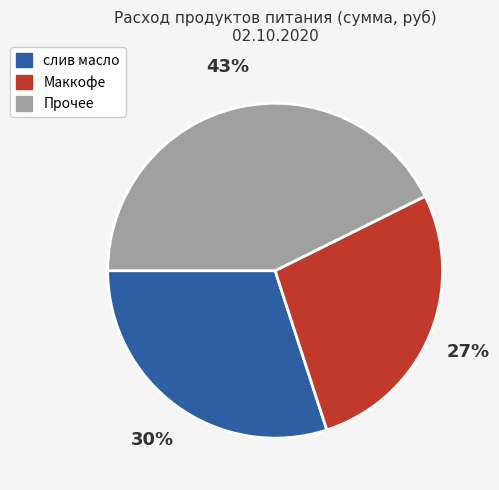

Does any single category account for the majority?

No